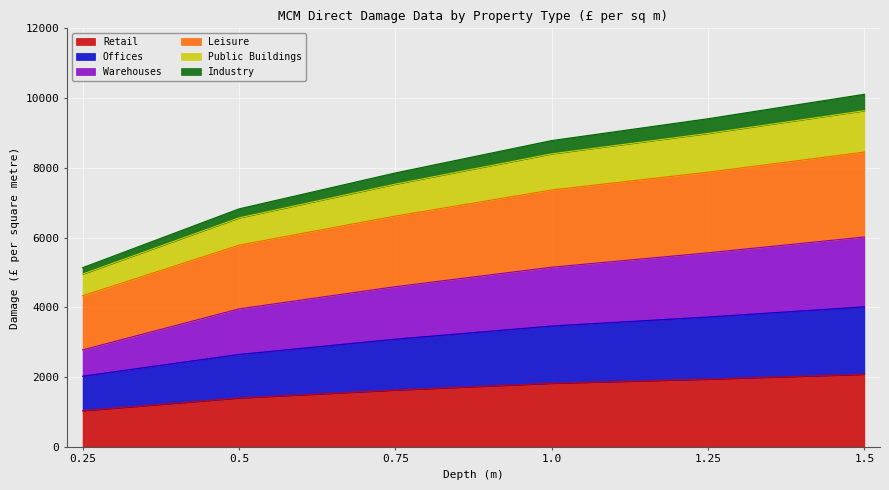

What is the lowest value of the Retail series?

1035